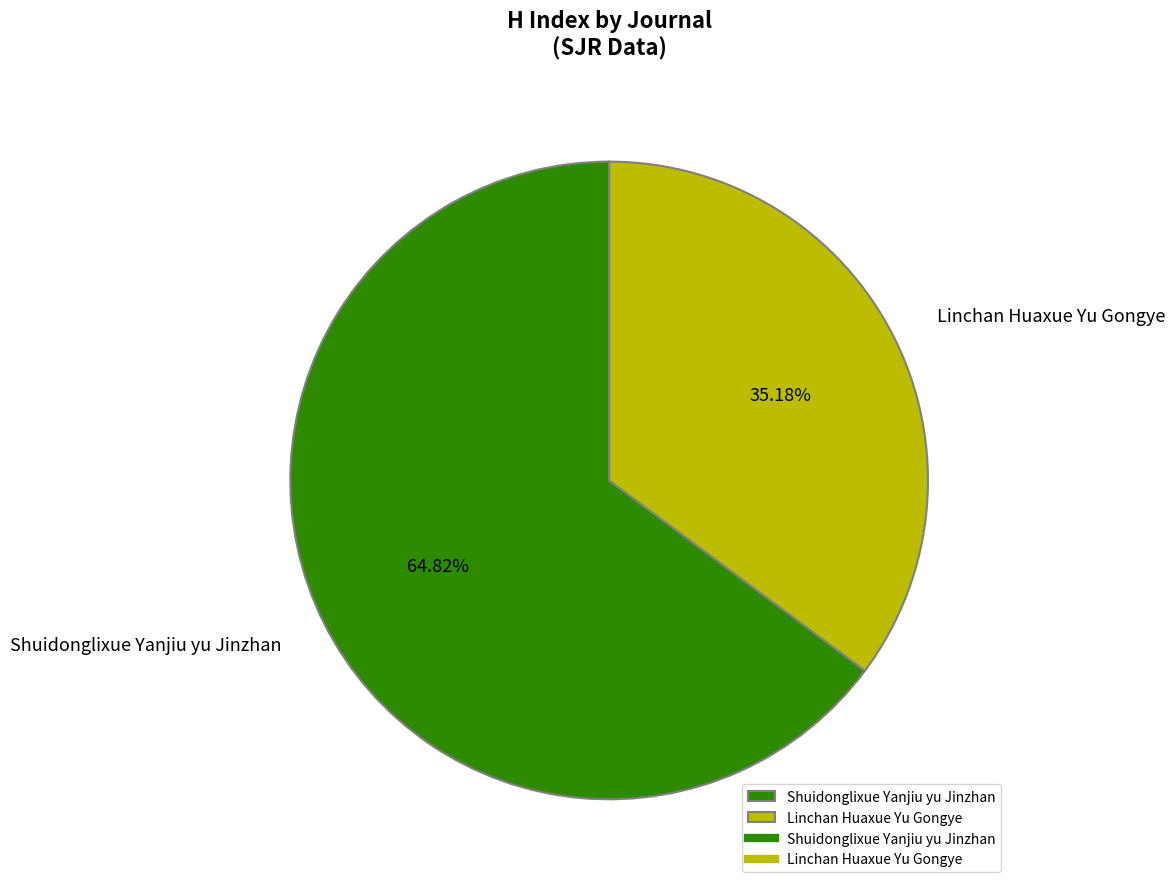

To the nearest percent, what is the combined percentage of Shuidonglixue Yanjiu yu Jinzhan and Linchan Huaxue Yu Gongye?

100%